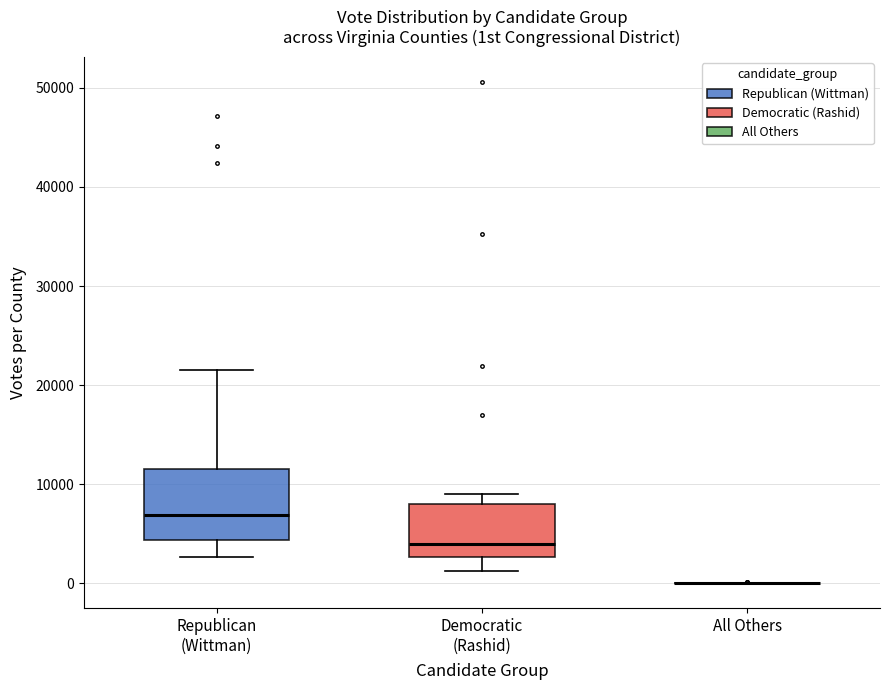

Reading left to right, transcribe this box plot: for each box, give where its median line is, the range the box spans, and where its two whiskers end, as read against the y-axis. The values are not printed on the chart, so give them approximately, as read against the axis.

Republican (Wittman): median 7000, box 4000 to 12000, whiskers 3000 to 22000
Democratic (Rashid): median 4000, box 3000 to 8000, whiskers 1000 to 9000
All Others: box collapsed to a line at 0, whiskers 0 to 0